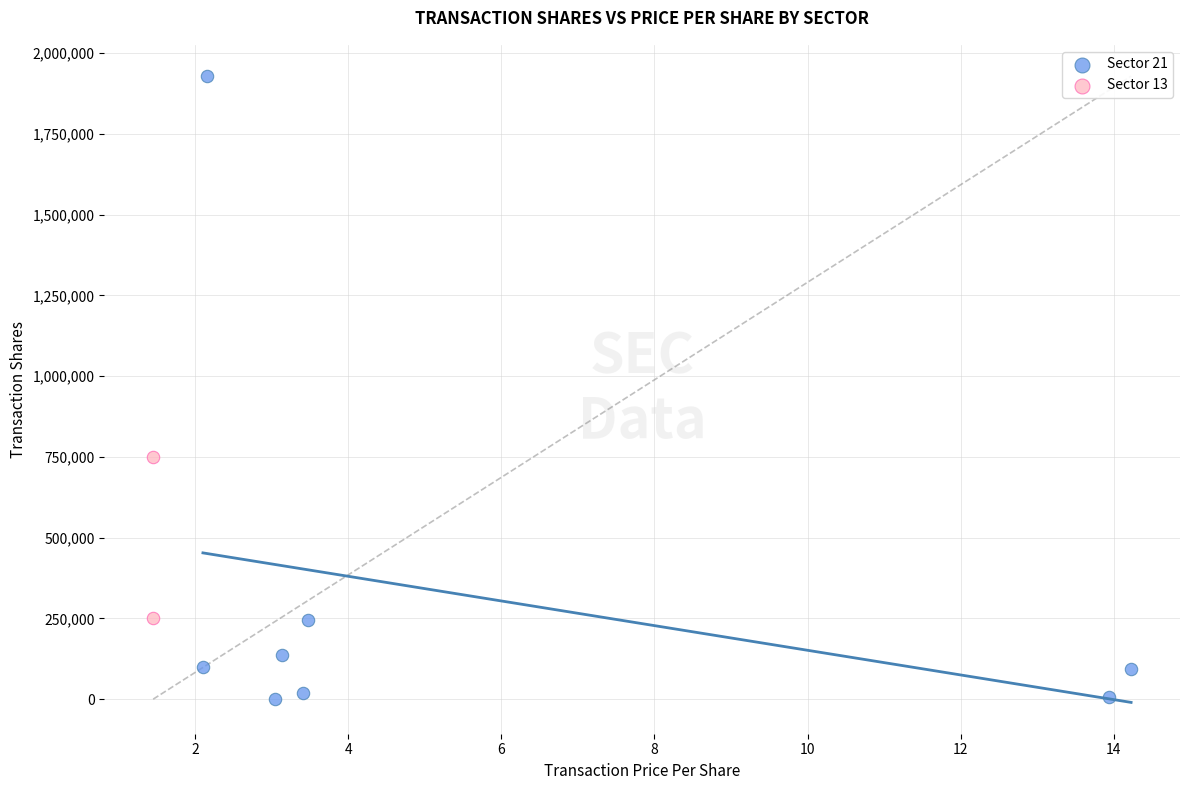

Which series reaches the maximum Y coordinate?

Sector 21